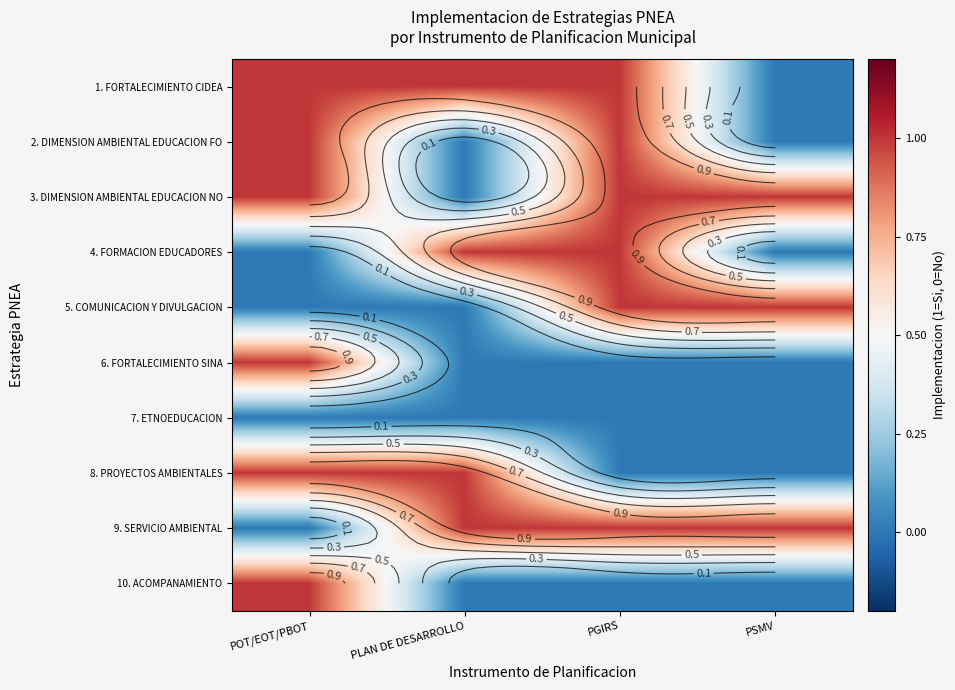

How many 5. COMUNICACION Y DIVULGACION values are between 0 and 1?

4